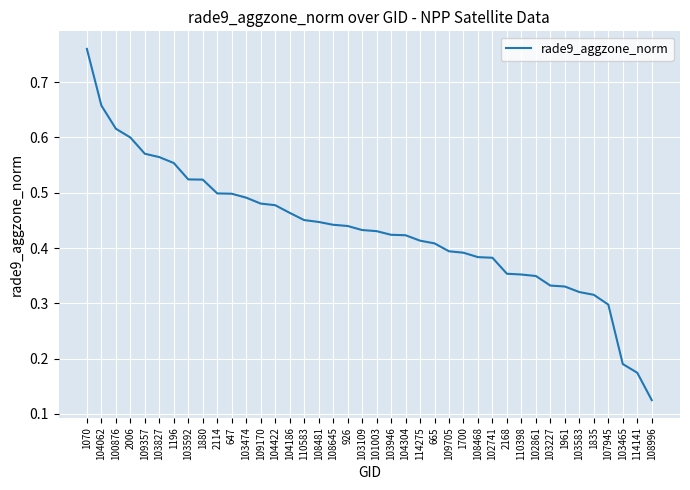

Which label corresponds to the largest value in the chart?

1070